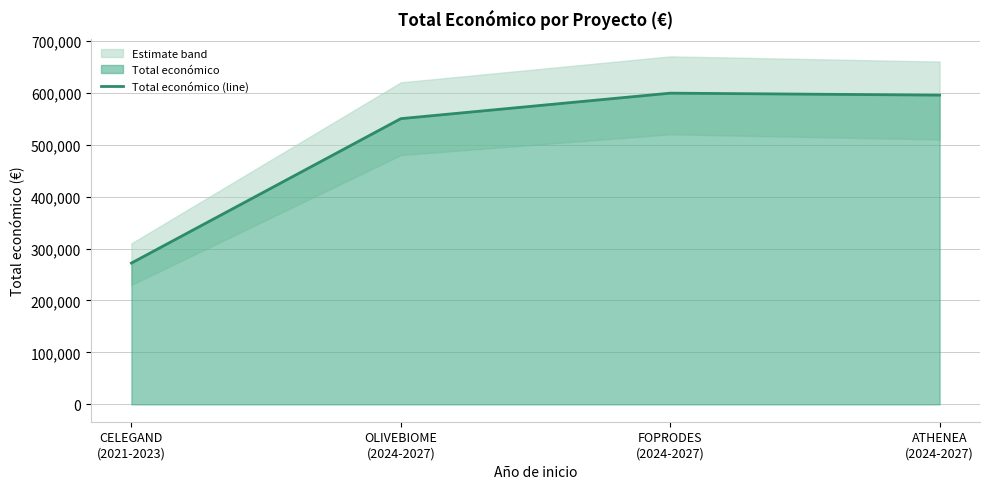

True or false: Total económico (line) has more than 1 interior local peaks.

False